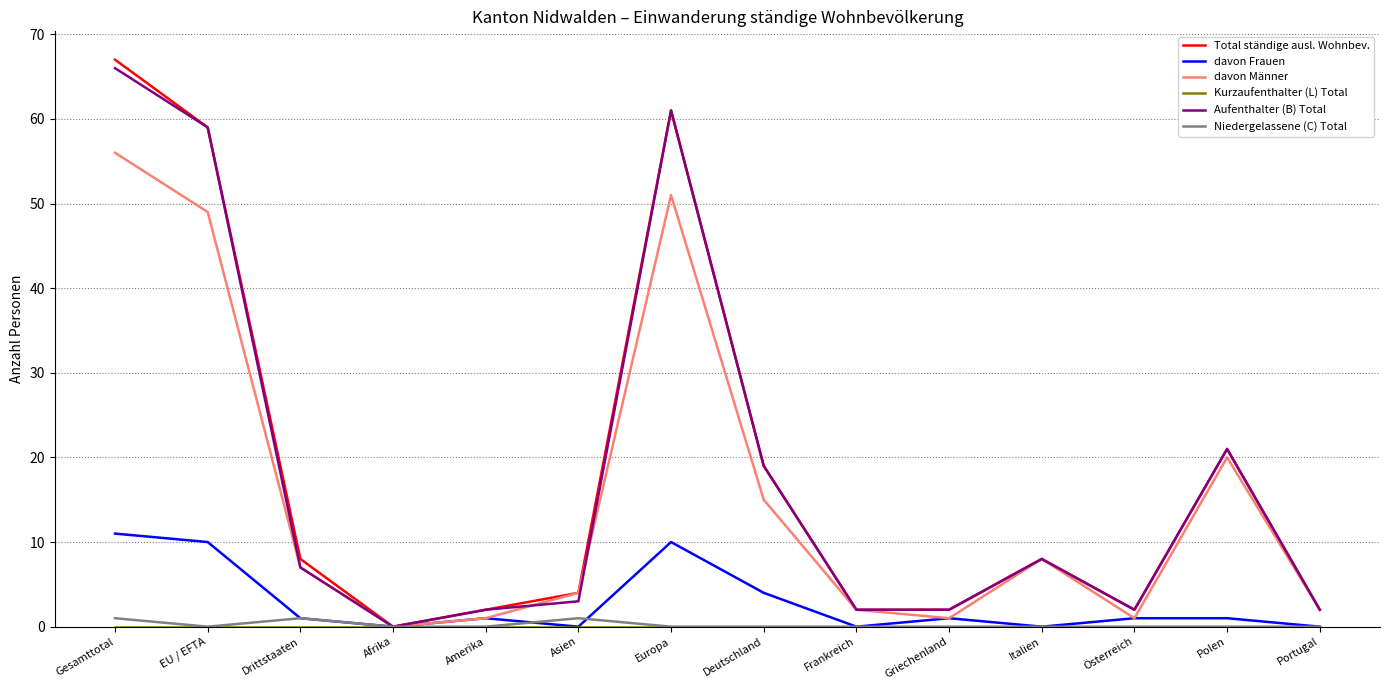

Which series has the largest range (max minus min)?

Total ständige ausl. Wohnbev.